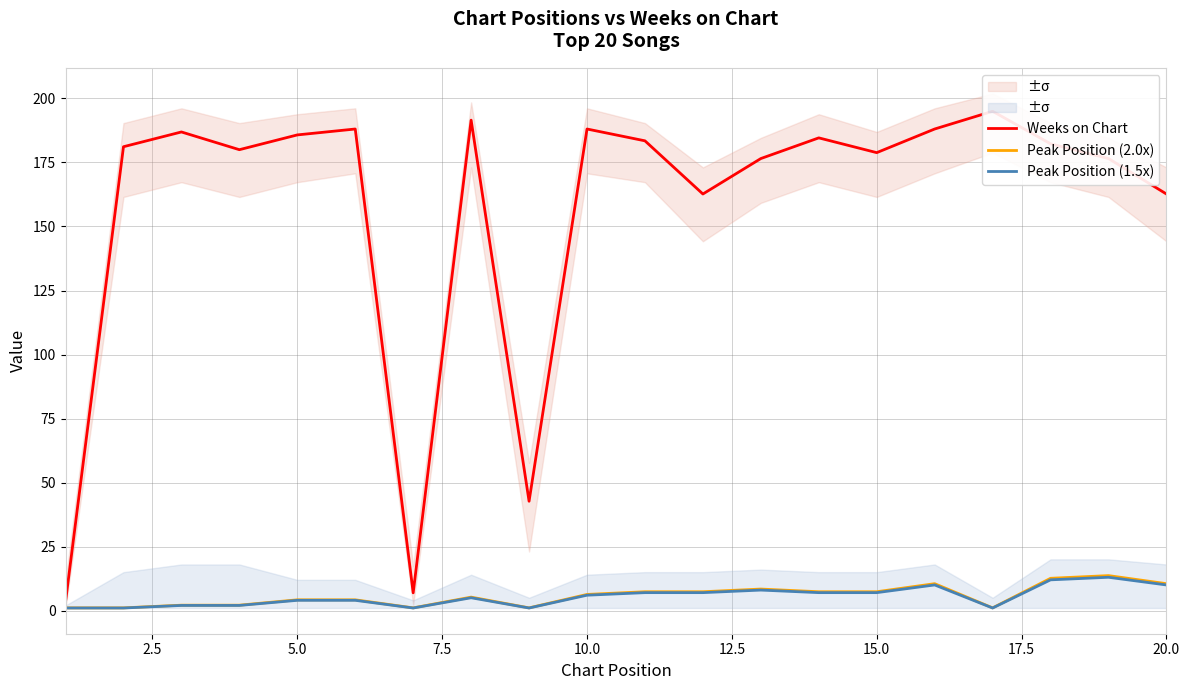

At how many categories does at least one series exceed 141?

17